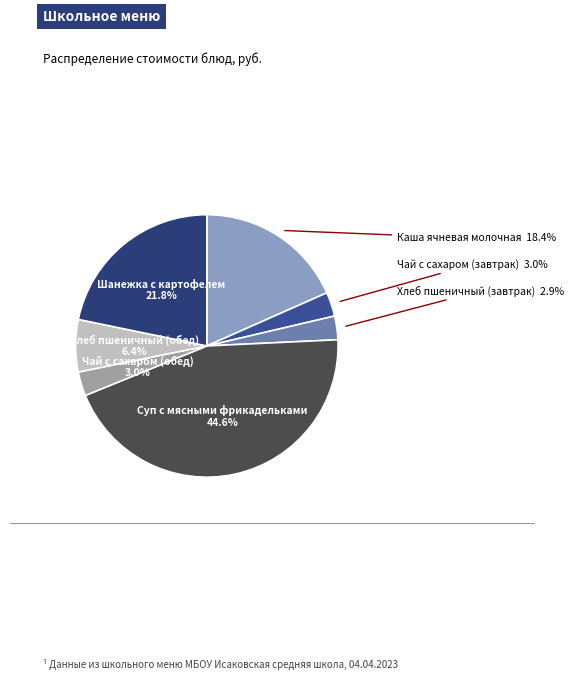

How many slices are in this pie chart?

7